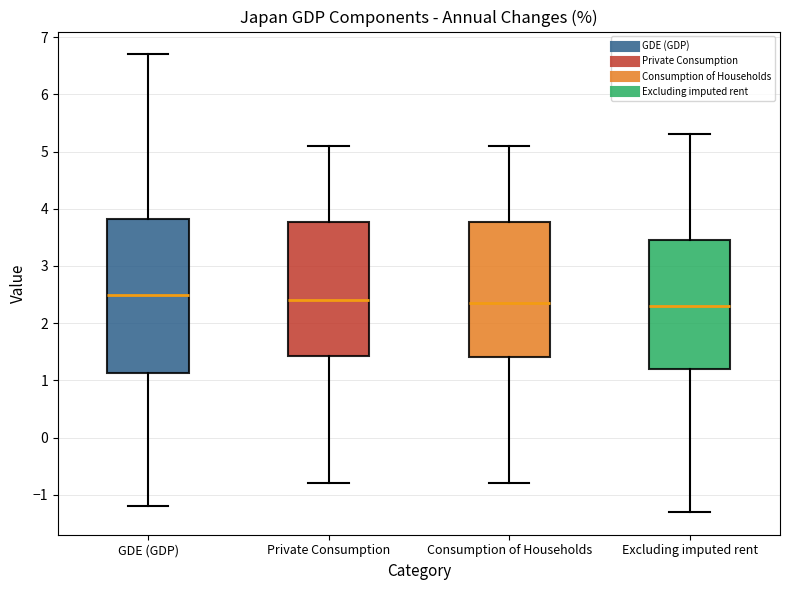

Comparing the boxes themselves (not the whiskers), which one is the tallest?

GDE (GDP)